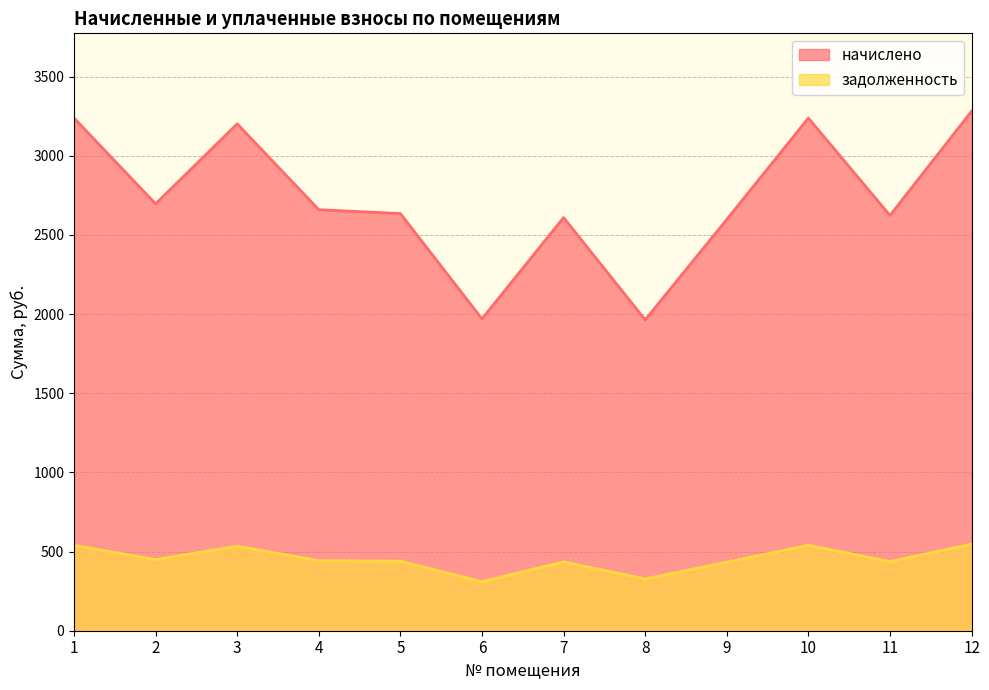

True or false: начислено and задолженность cross at least once.

False